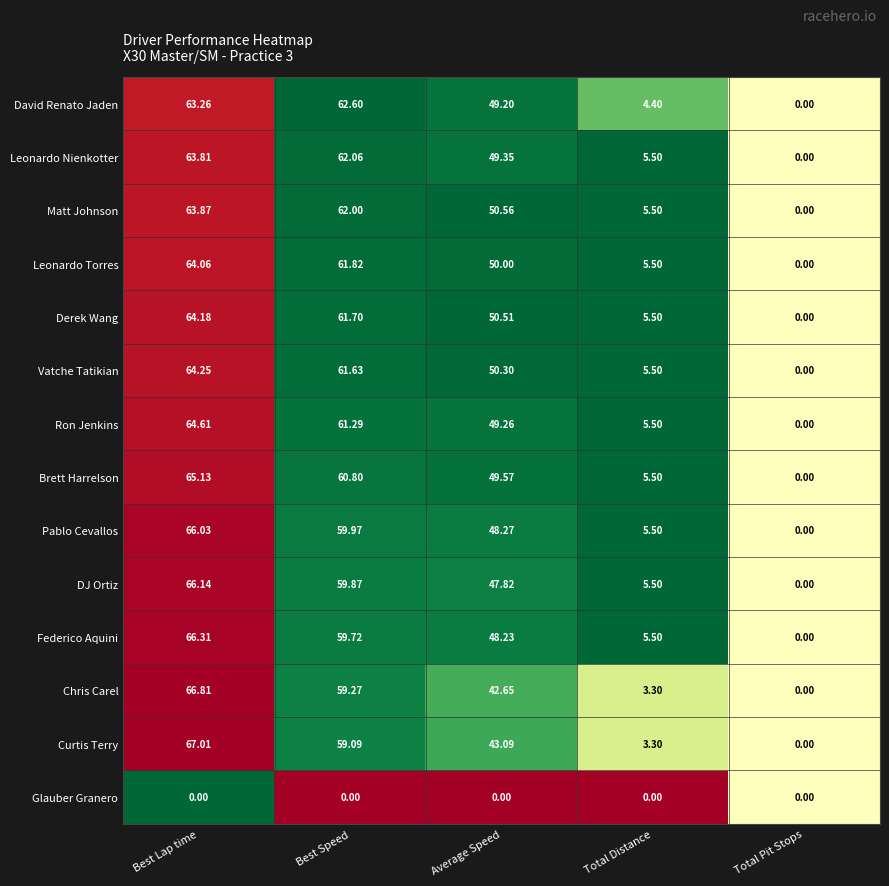

Which series has the largest range (max minus min)?

Curtis Terry